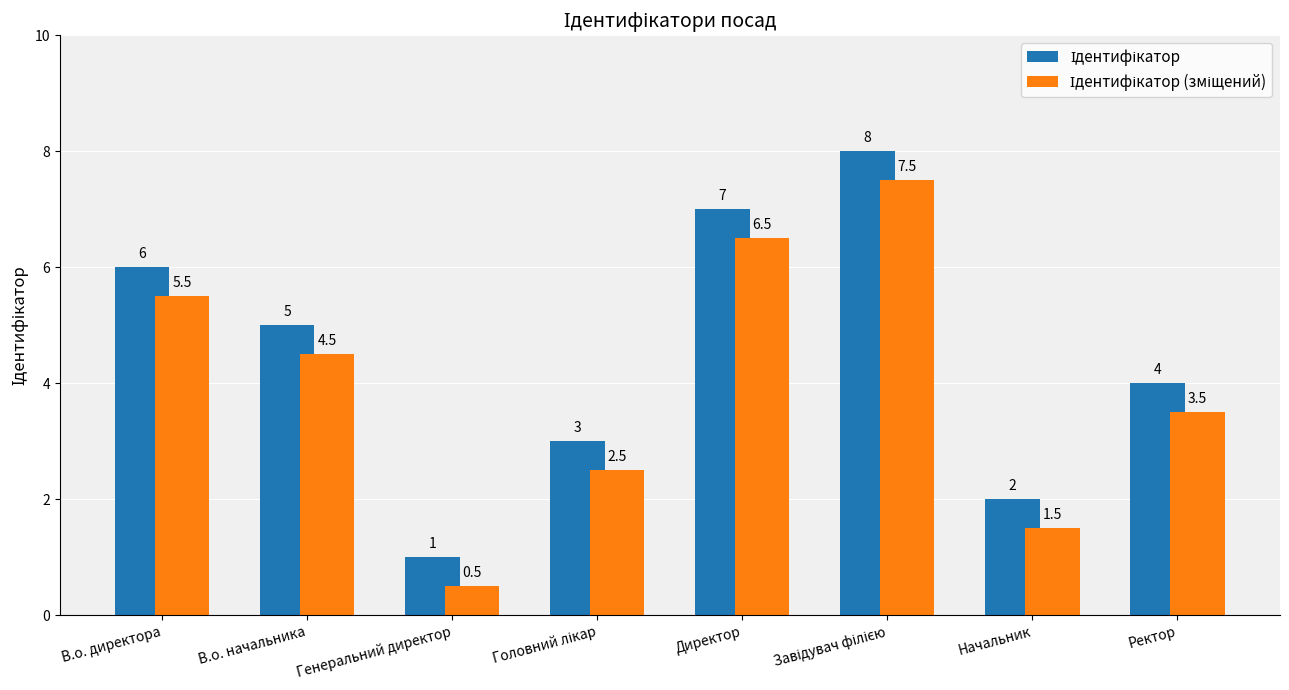

What is the minimum value shown in the chart?

0.5